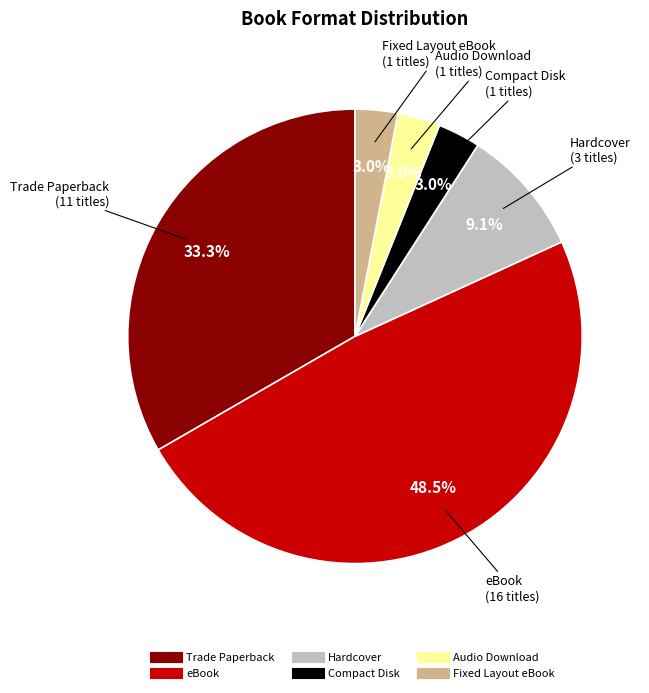

Which has a higher value, Audio Download or Trade Paperback?

Trade Paperback